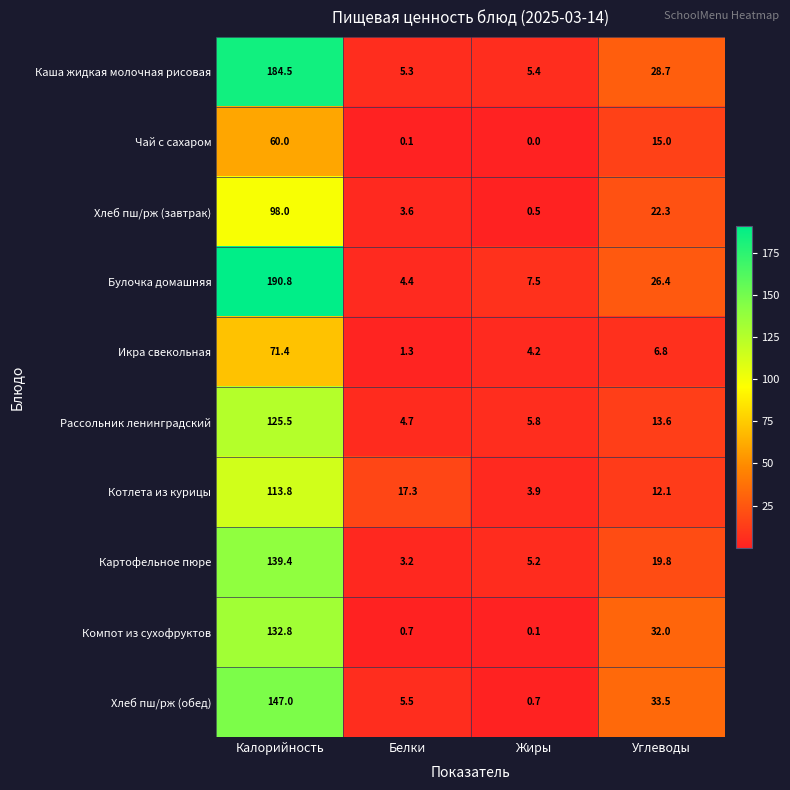

What is the difference between the maximum and minimum values in the Каша жидкая молочная рисовая series?

179.2